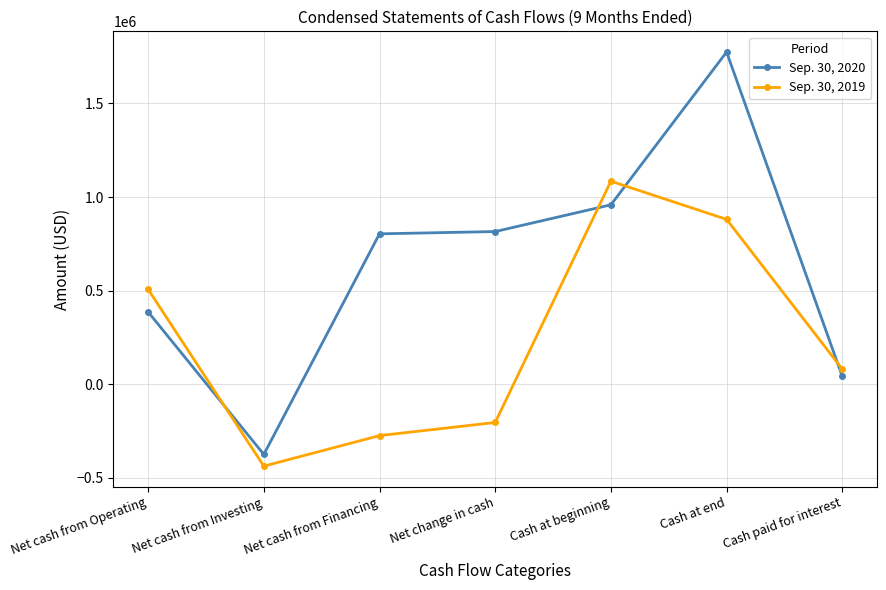

The value of Sep. 30, 2020 at Net cash from Investing is -374538. True or false?

True